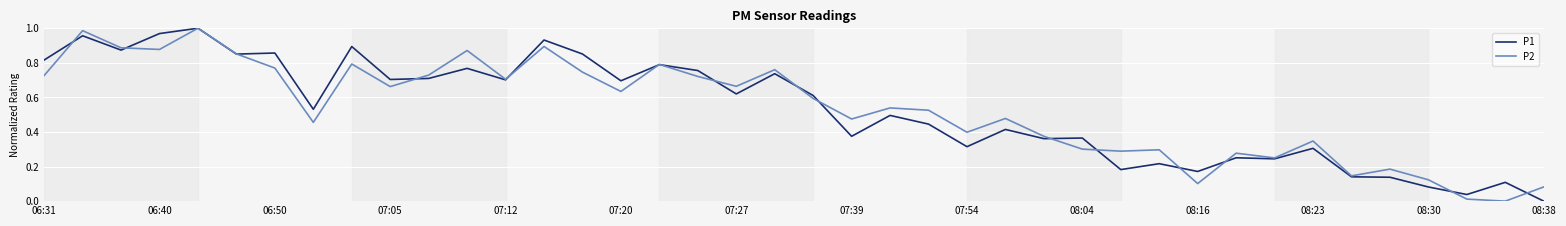

How many lines are shown in the chart?

2